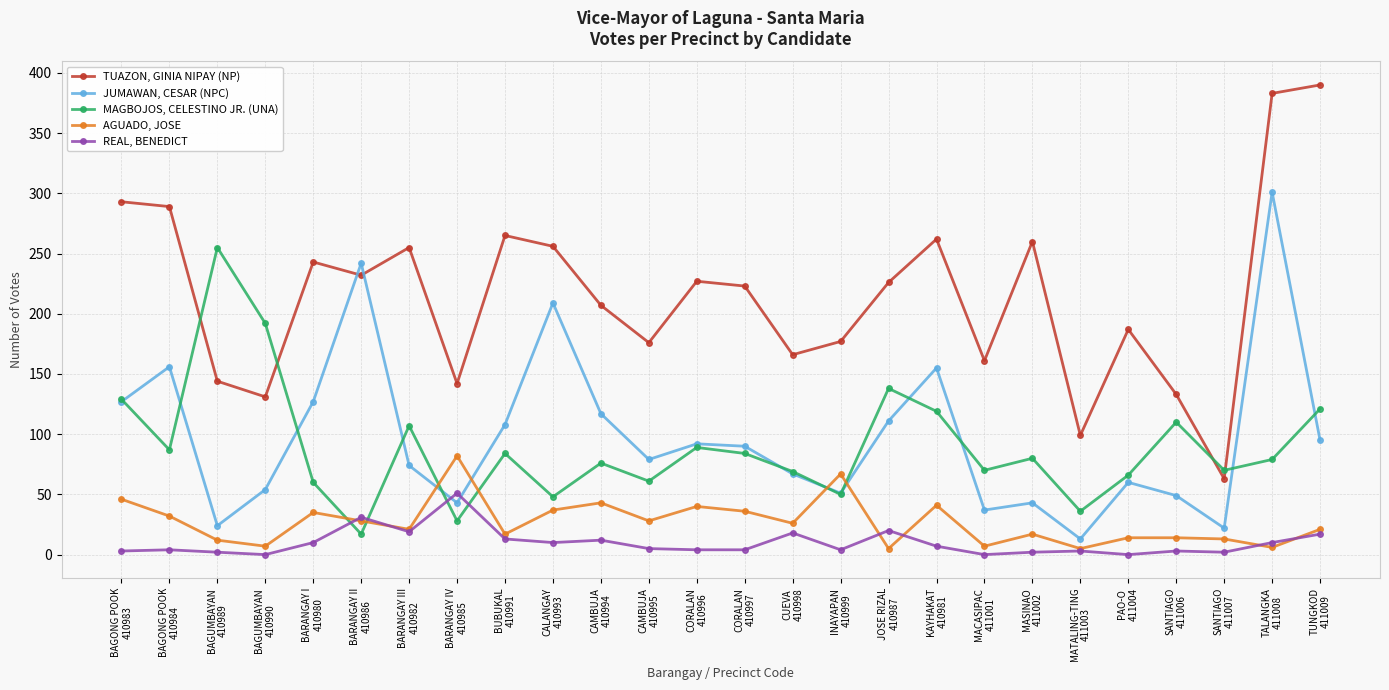

What is the label of the 24th point from the left?

SANTIAGO
411007